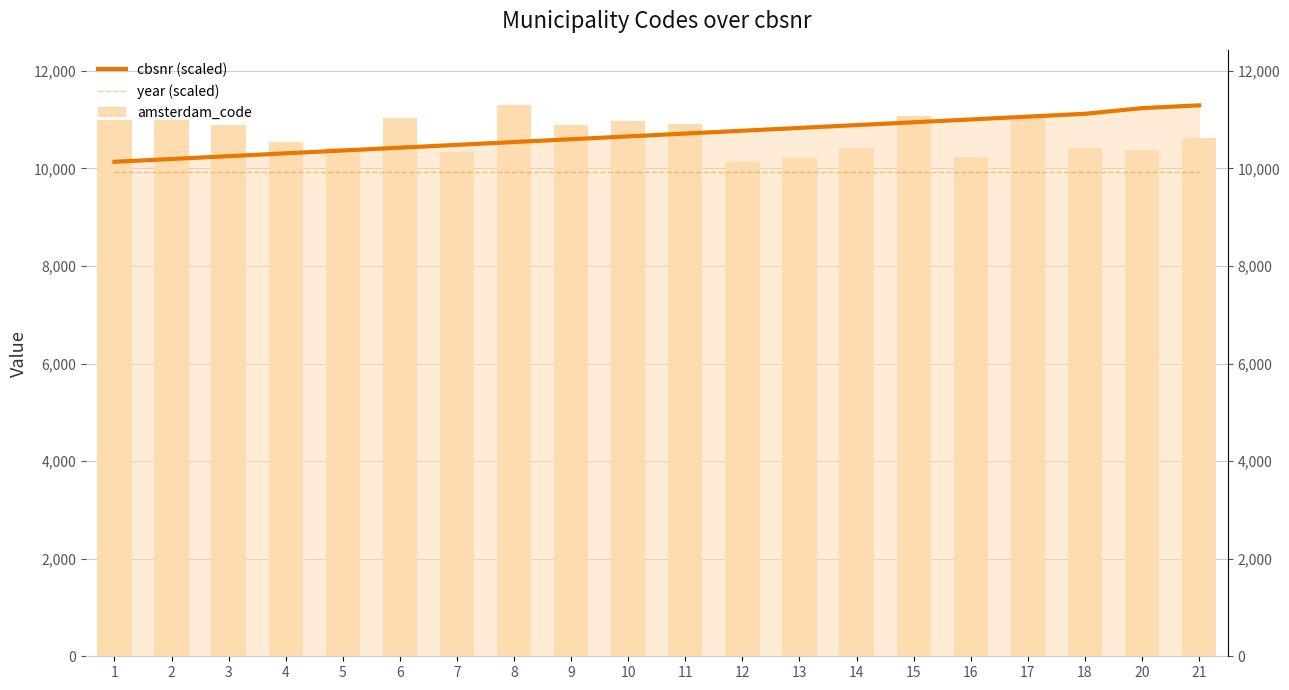

Which series has the widest spread of values?

cbsnr (scaled)